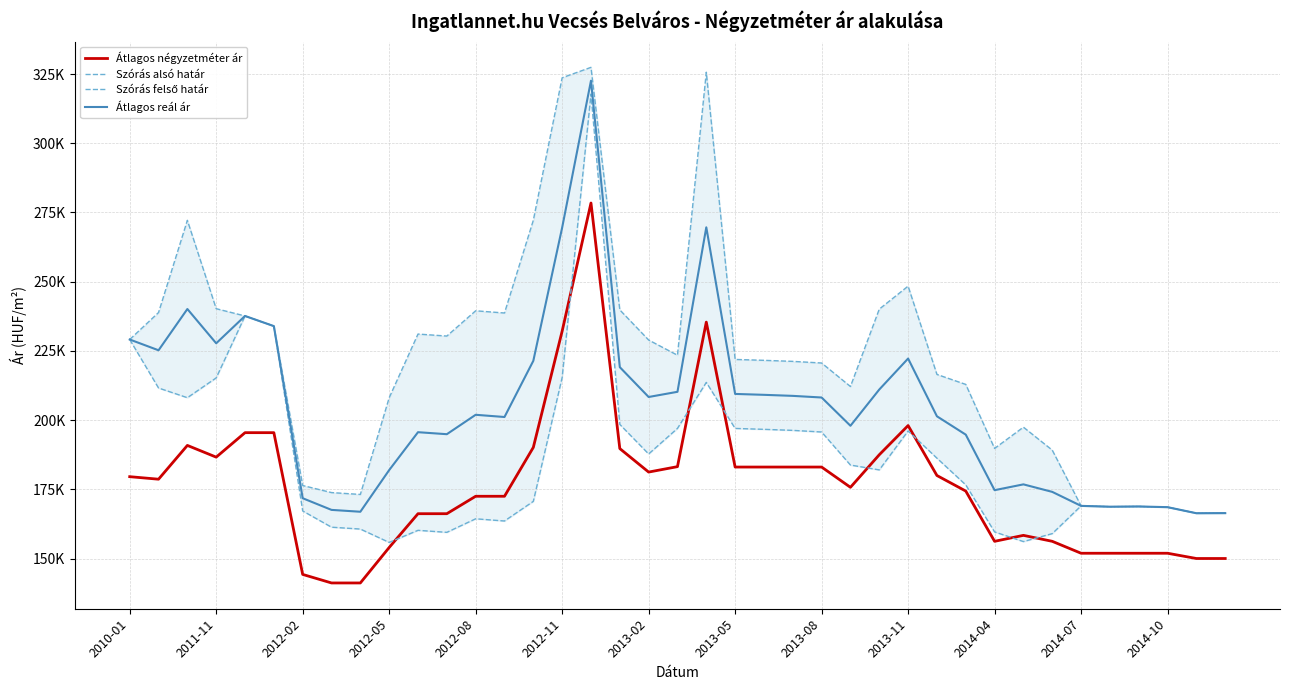

What is the value of the Szórás felső határ point at the 31st from the left?

189760